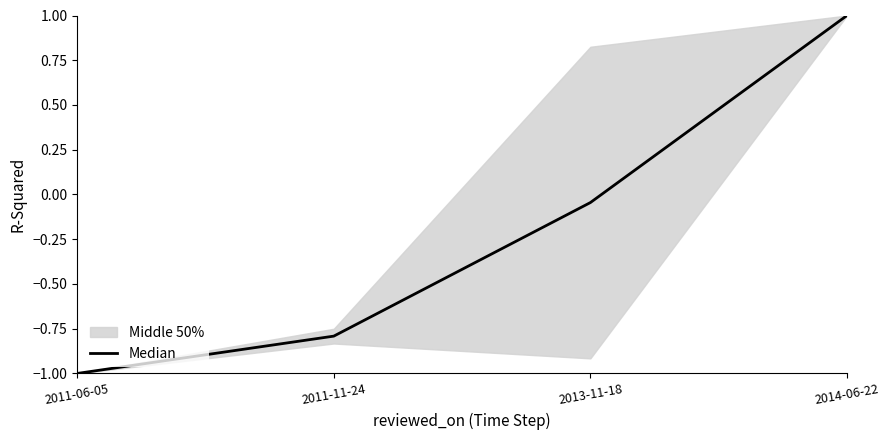

How many lines are shown in the chart?

1